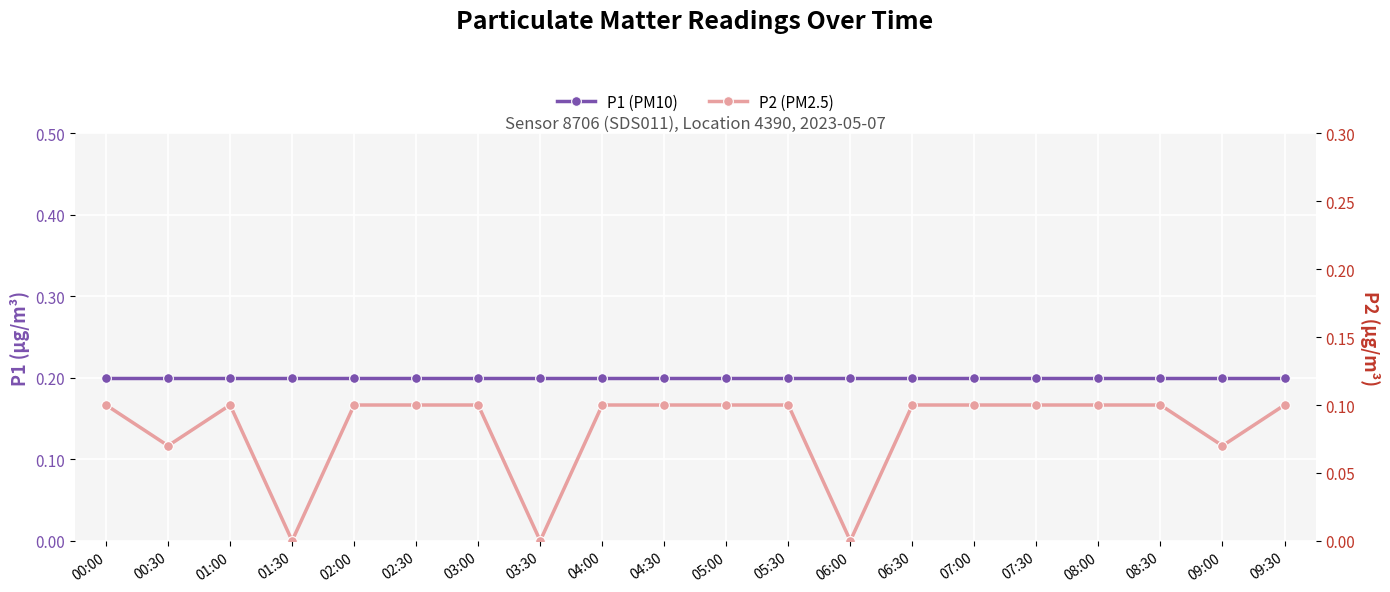

Is it true that P2 (PM2.5) equals 0.1 at 03:00?

True